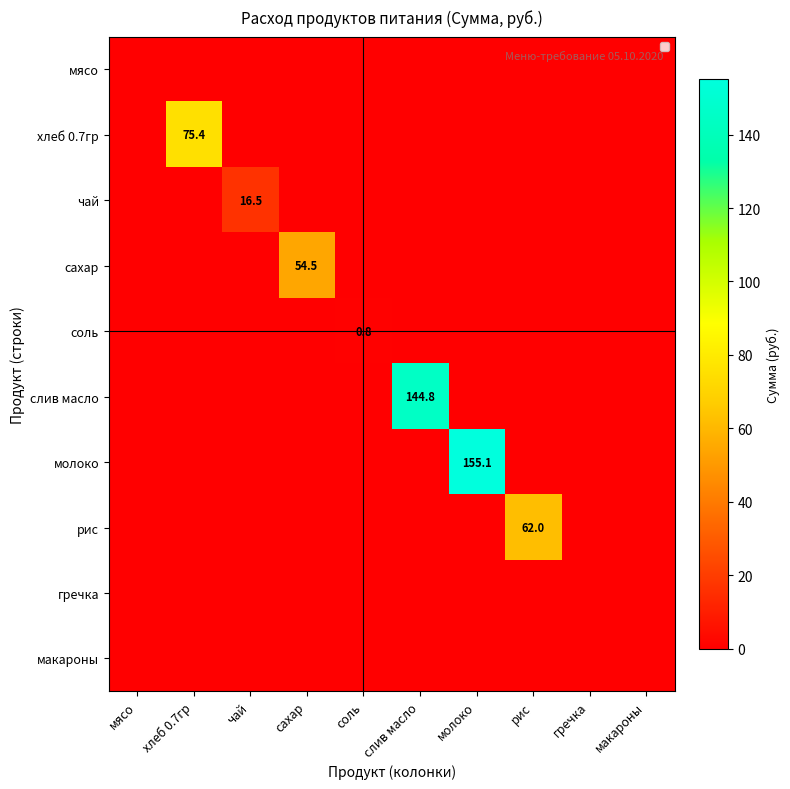

List the series in order of their peak value, lowest first.

мясо, гречка, макароны, соль, чай, сахар, рис, хлеб 0.7гр, слив масло, молоко